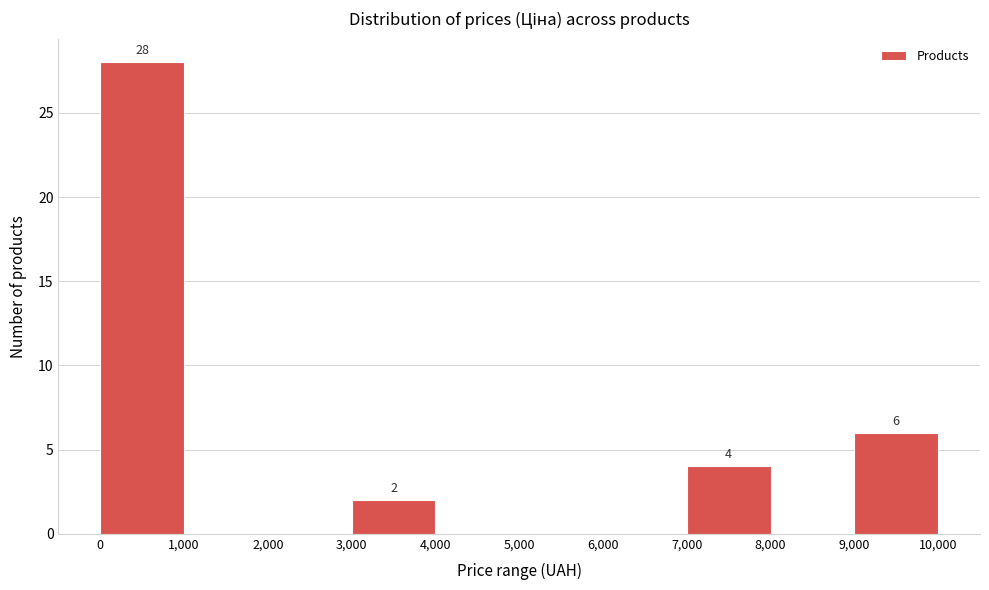

Which range on the x-axis has the tallest bar?

0 to 1,000